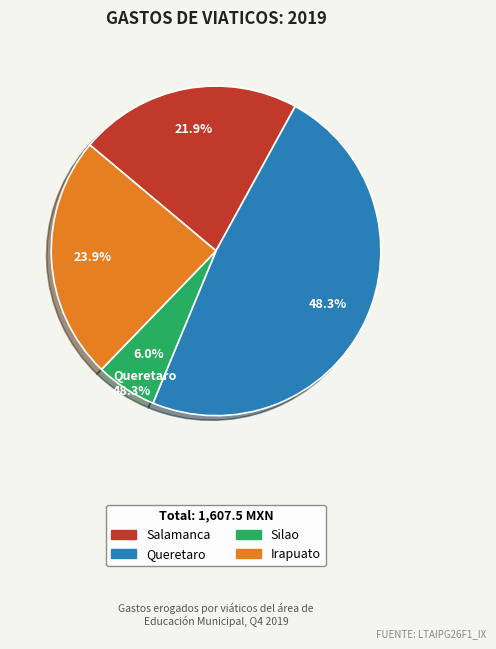

Is there a majority slice in this chart?

No